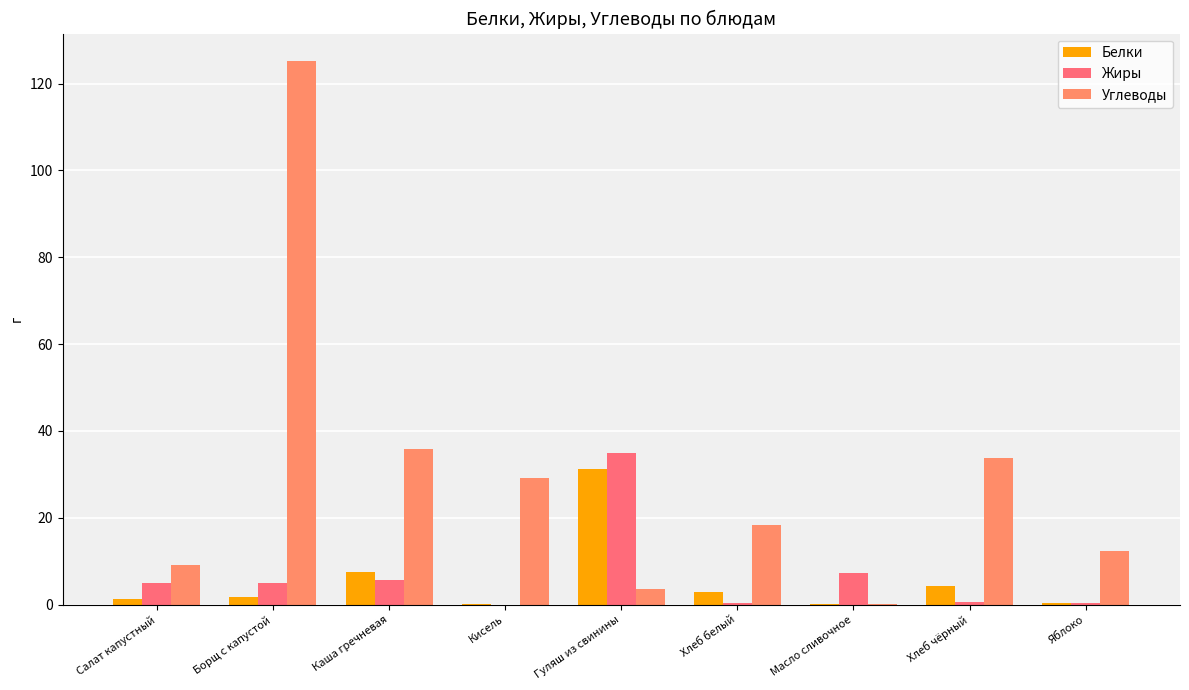

What is the difference between the second highest and second lowest values in the Углеводы series?

32.3